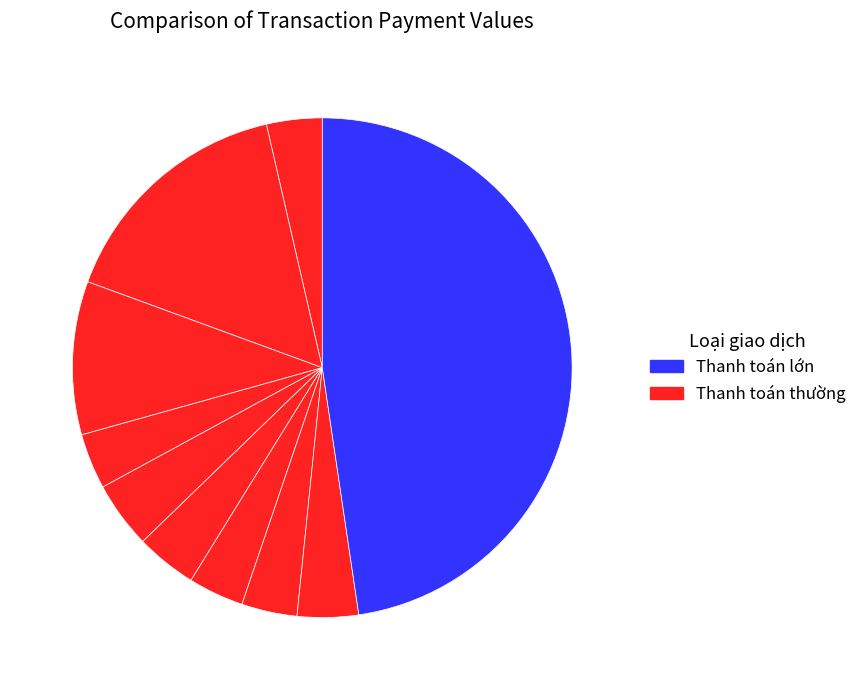

Count the number of slices in the pie.

10